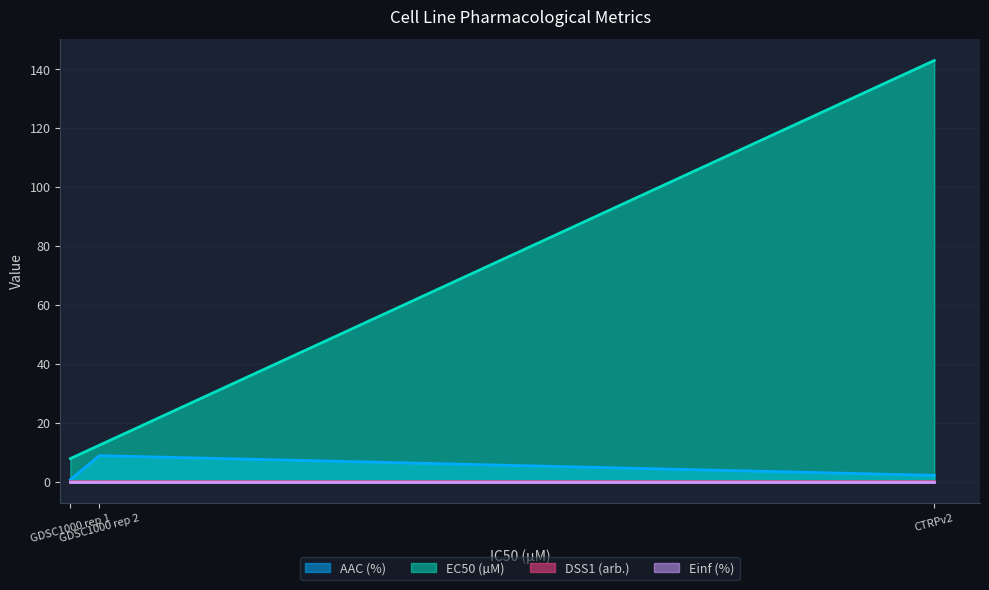

How many lines are shown in the chart?

4